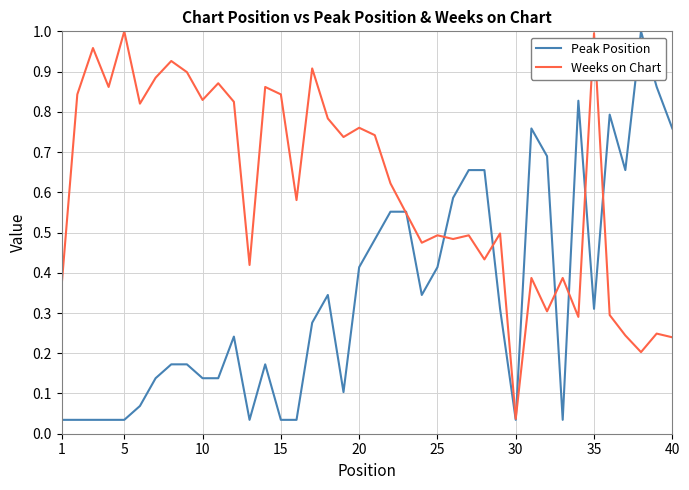

True or false: Weeks on Chart and Peak Position cross at least once.

True